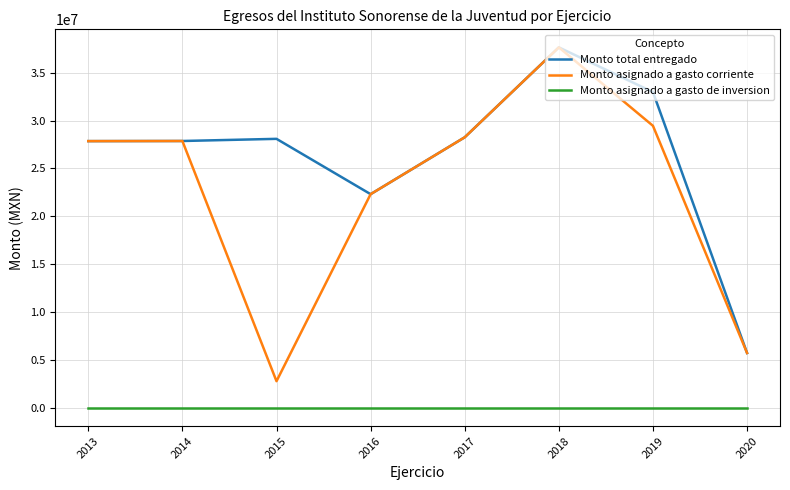

The value of Monto asignado a gasto de inversion at 2018 is 0.0. True or false?

True